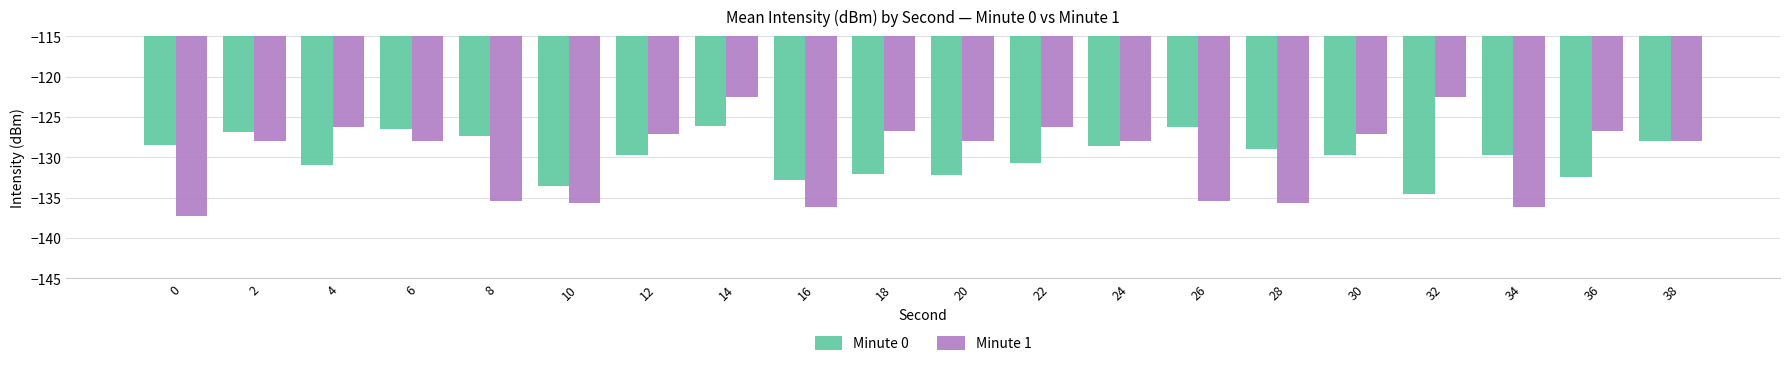

Where does the Minute 1 series first go above -127?

4